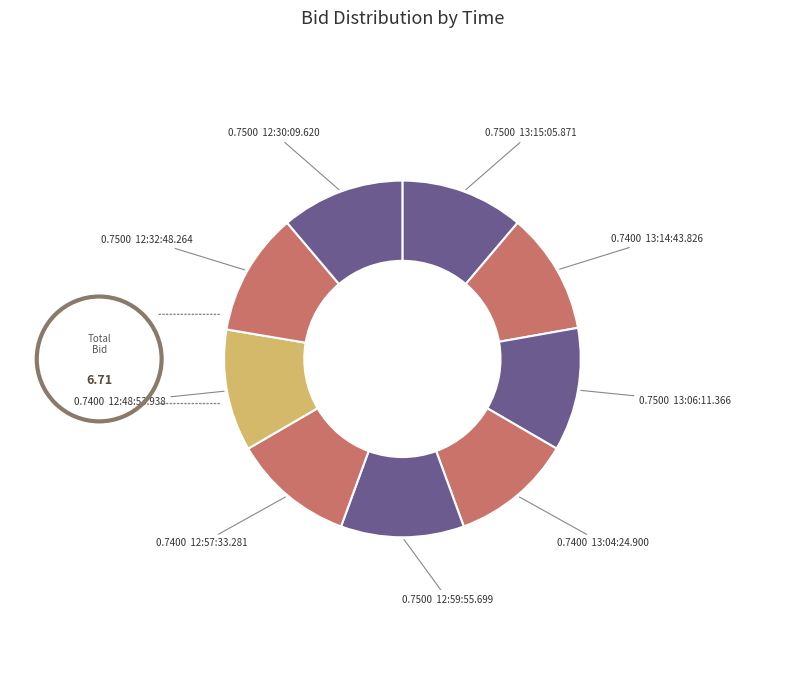

Count the number of slices in the pie.

9